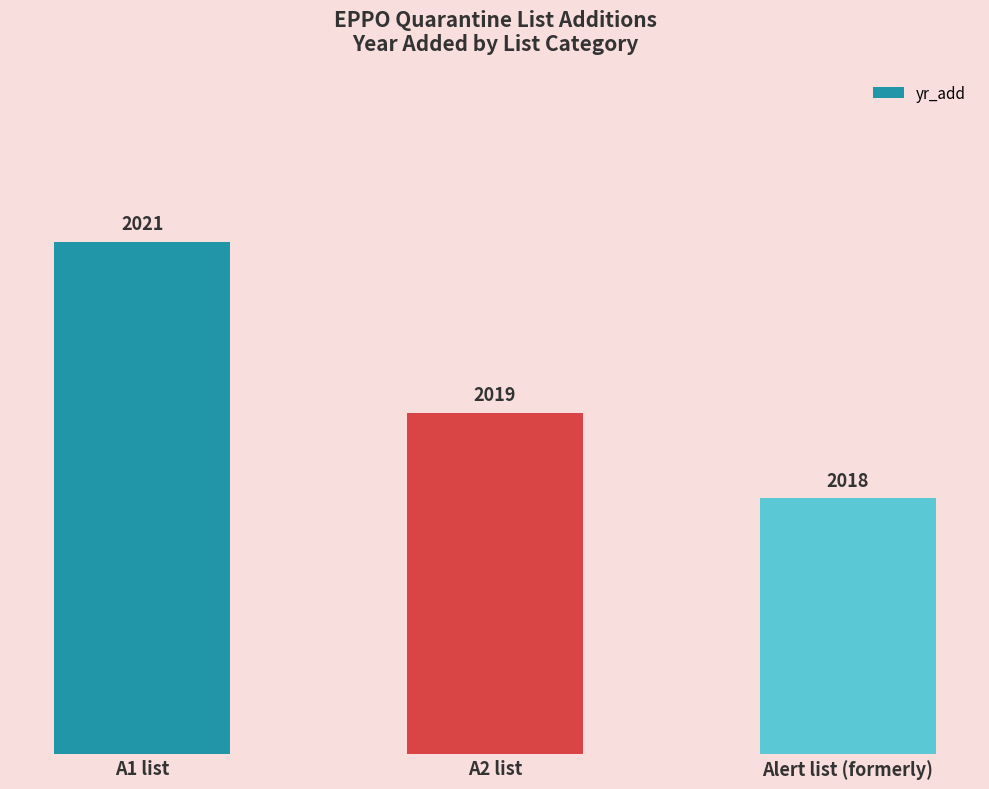

Does the chart contain any negative values?

No